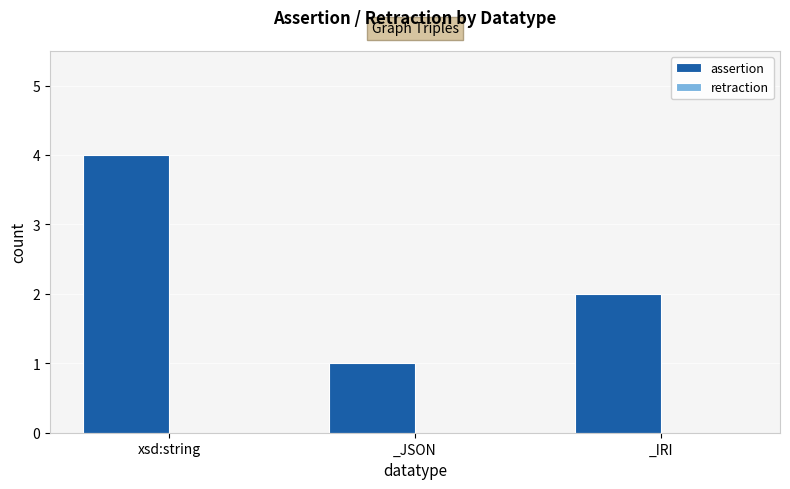

What is the sum of all values?

7